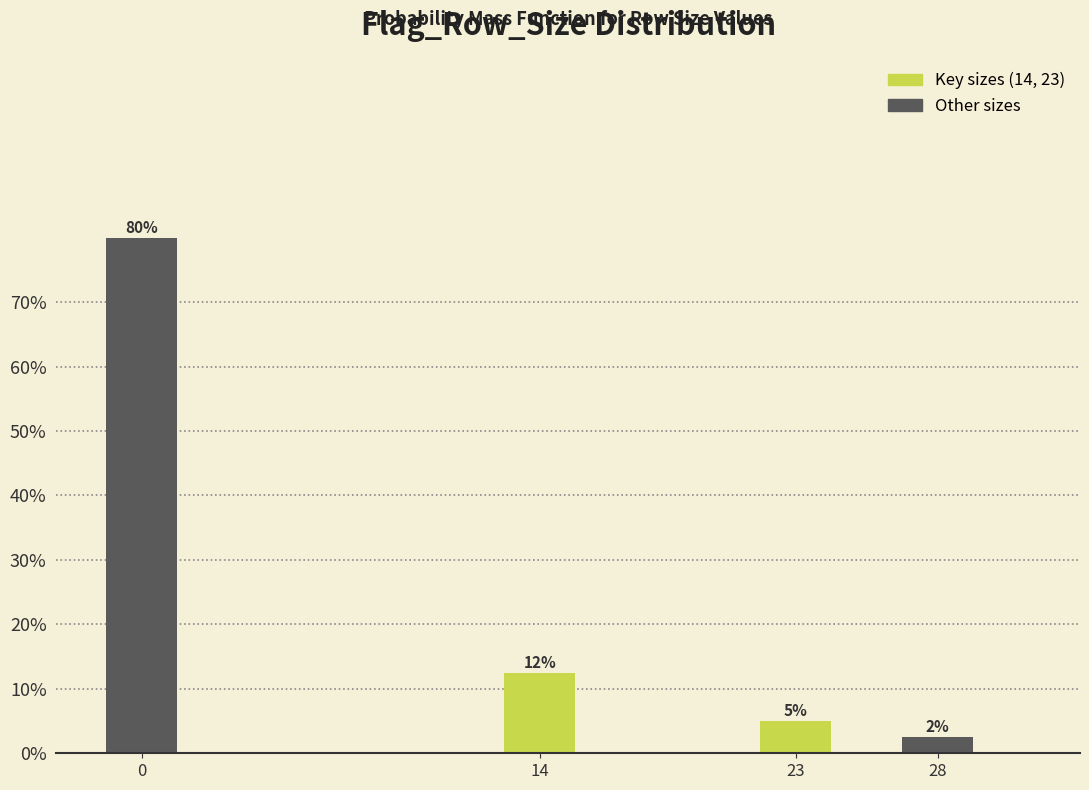

What is the sum of the values at 0 and 23?

85.0